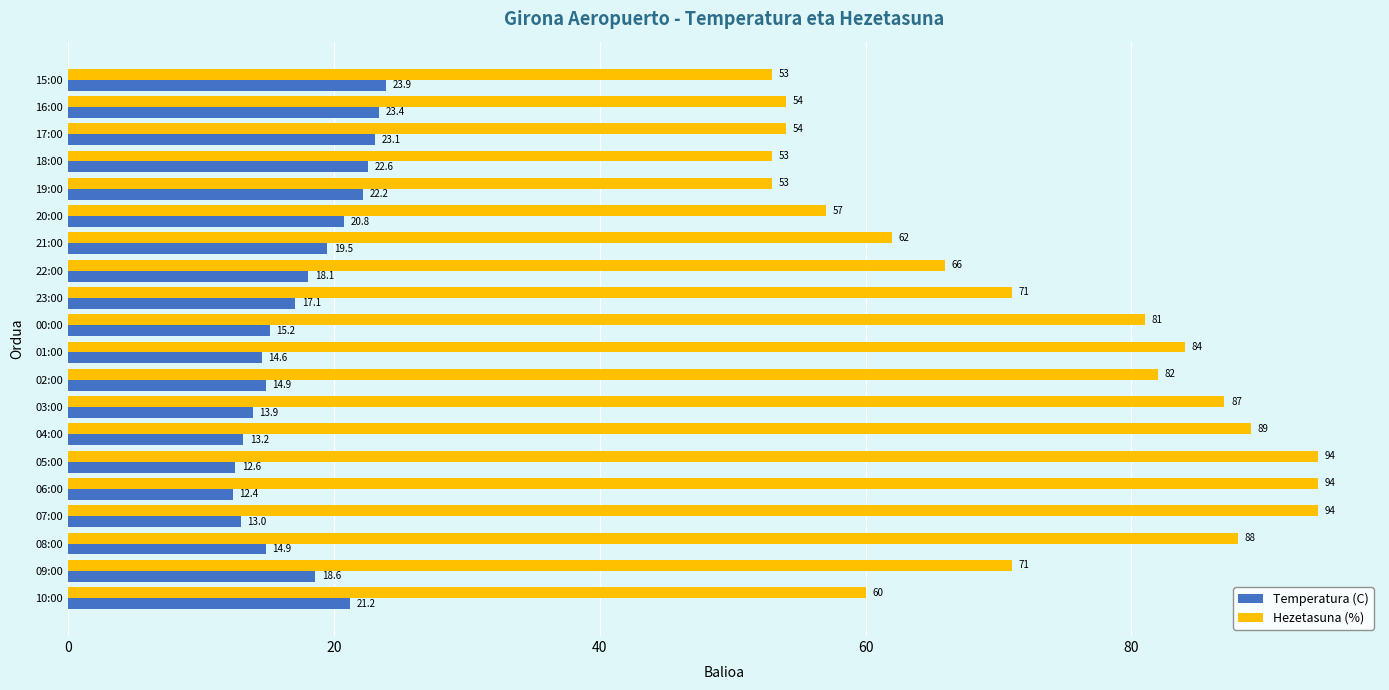

At how many categories does at least one series exceed 56?

15